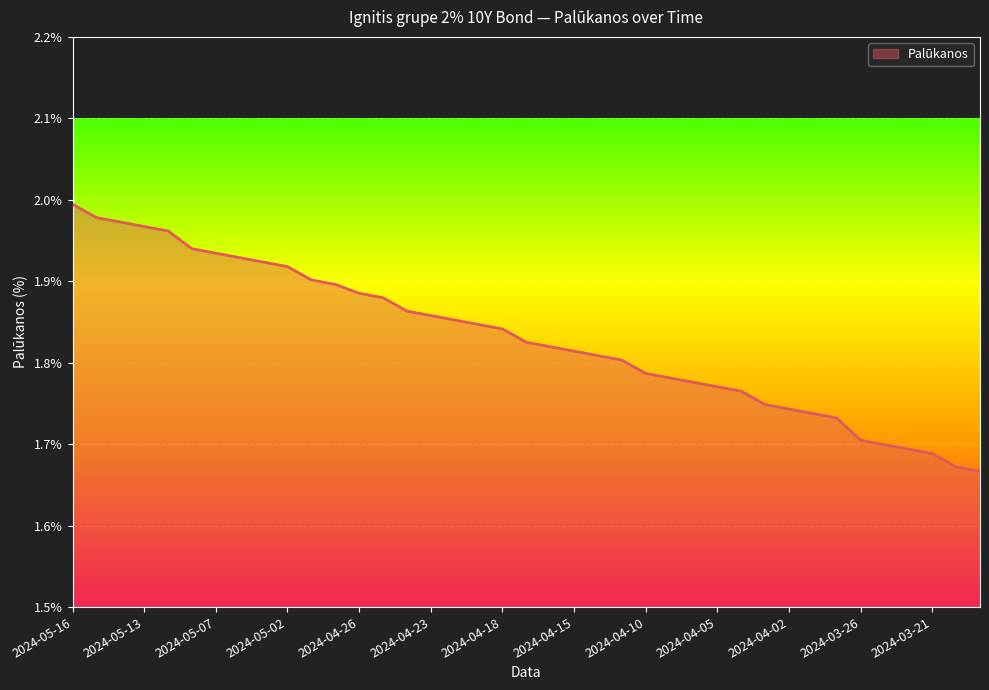

What is the difference between the maximum and minimum values?

0.3